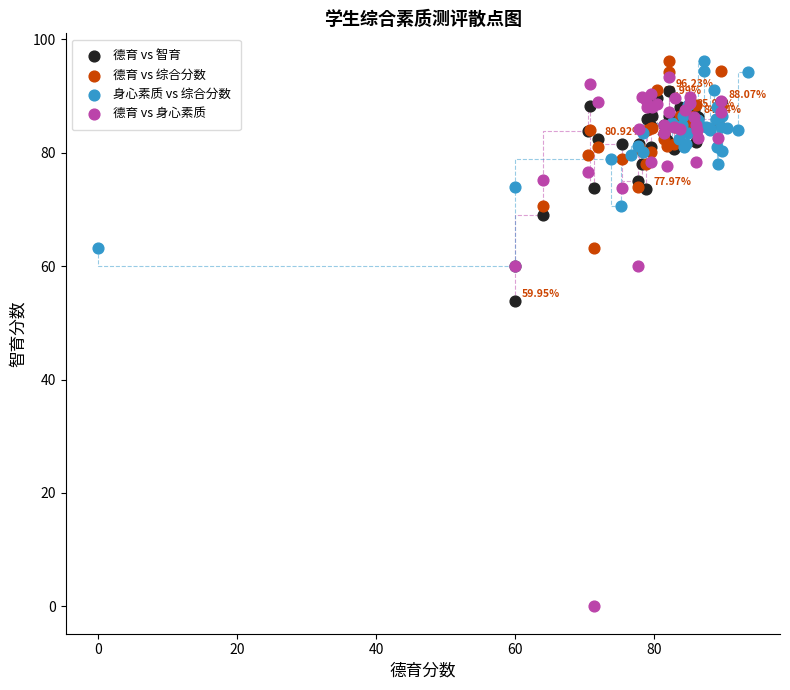

What are all the series names shown in the legend?

德育 vs 智育, 德育 vs 综合分数, 身心素质 vs 综合分数, 德育 vs 身心素质